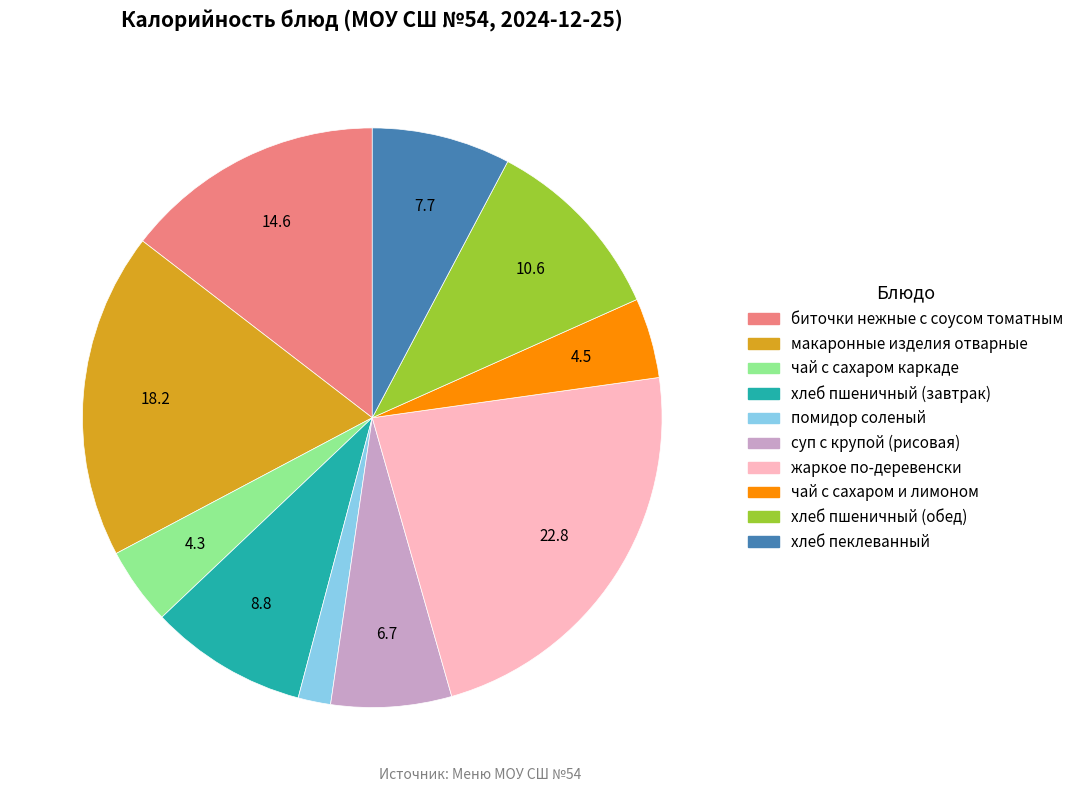

How many slices are in this pie chart?

10